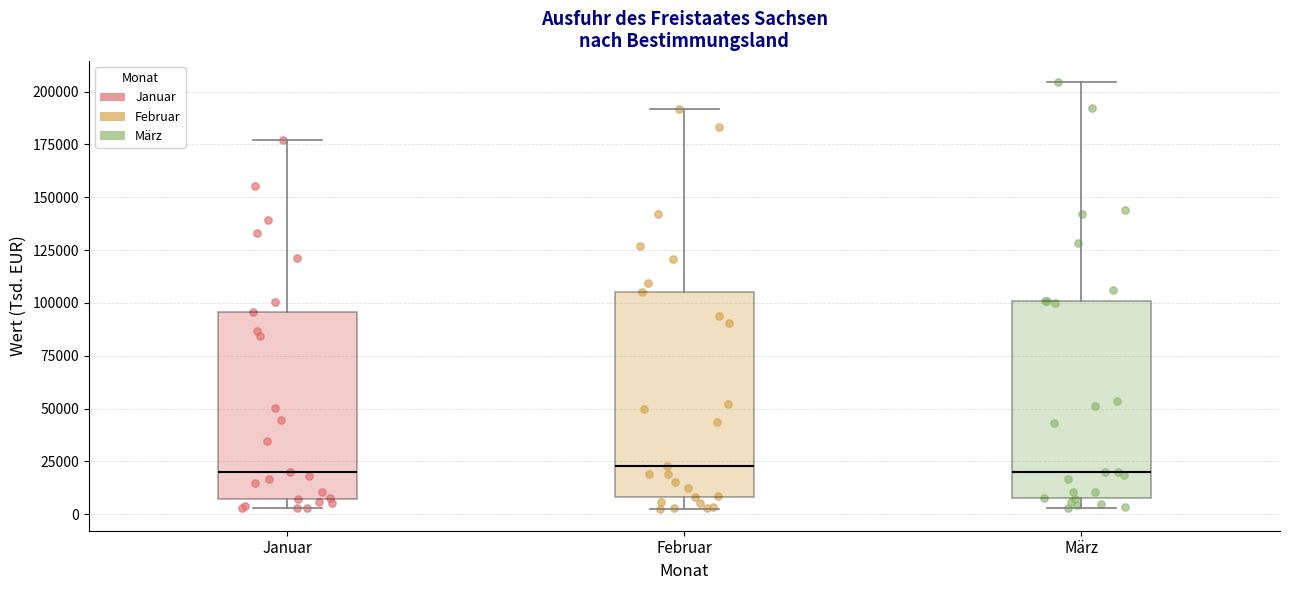

Reading left to right, read every box against the y-axis: the position of its median line, the range the box covers, and the ends of its whiskers. The values are not printed on the chart, so give them approximately, as read against the axis.

Januar: median 20000, box 5000 to 95000, whiskers 5000 (just below the box's lower edge) to 175000
Februar: median 25000, box 10000 to 105000, whiskers 0 to 190000
März: median 20000, box 10000 to 100000, whiskers 5000 to 205000